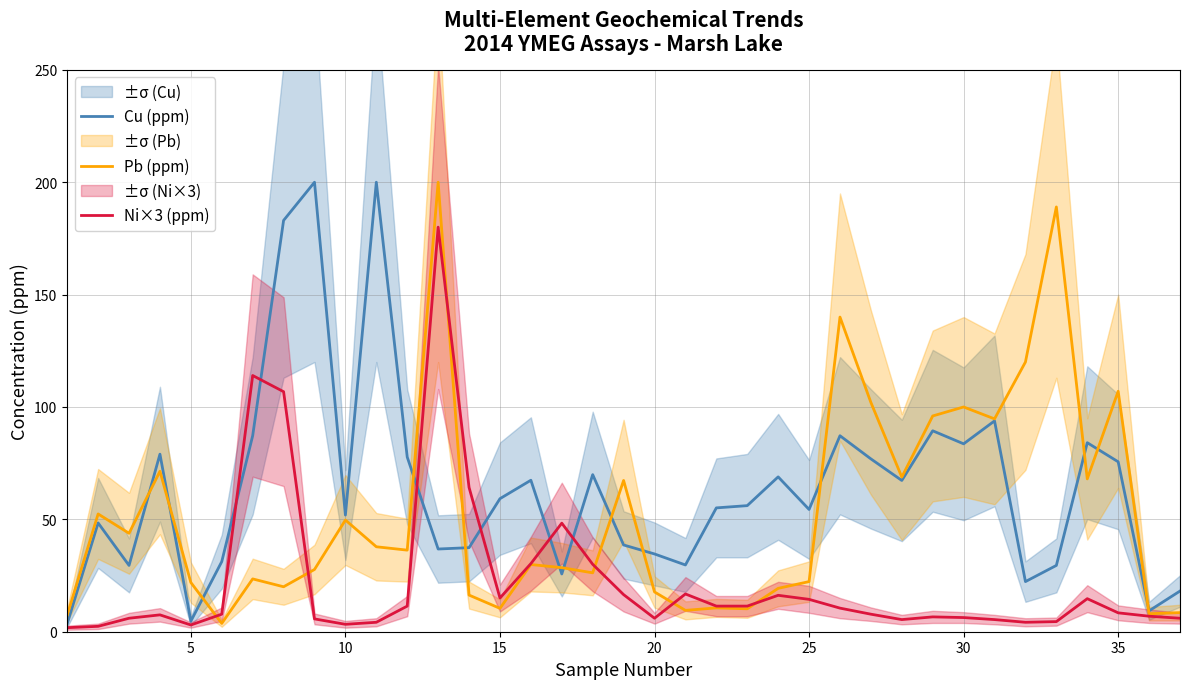

Rank the series by their average value, from highest to lowest.

Cu (ppm), Pb (ppm), Ni×3 (ppm)